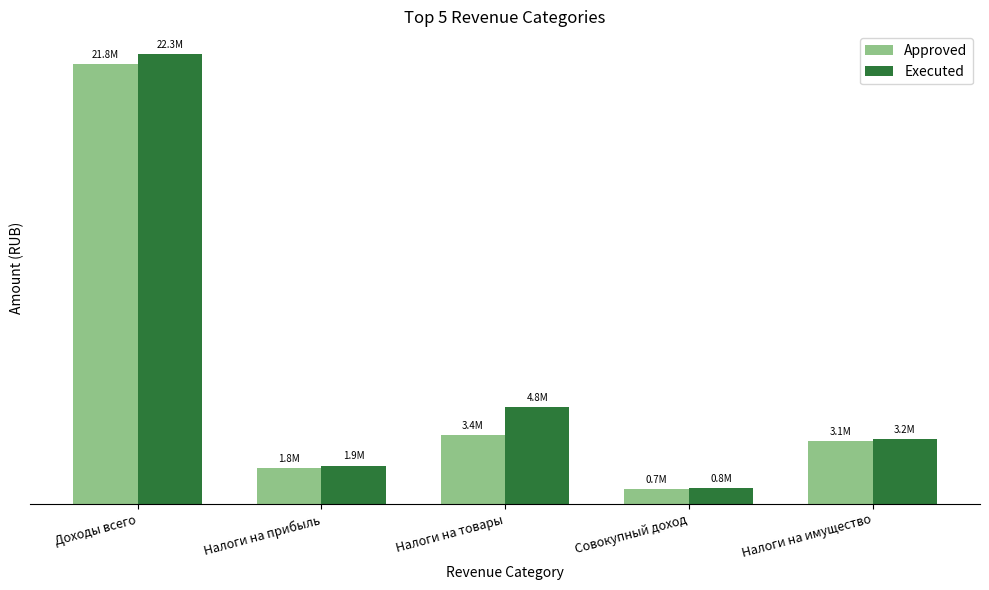

What is the label of the 1st bar from the right?

Налоги на имущество